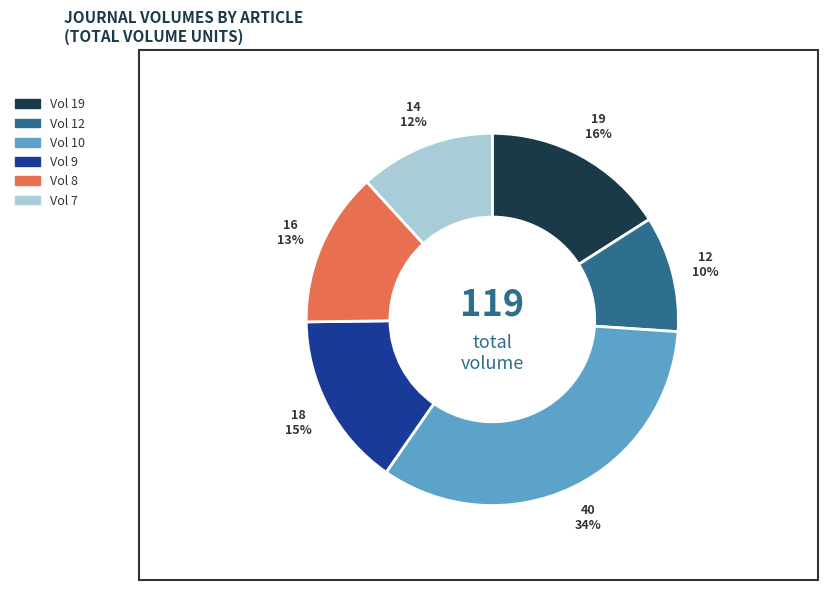

Does Vol 7 account for over 50% of the chart?

No